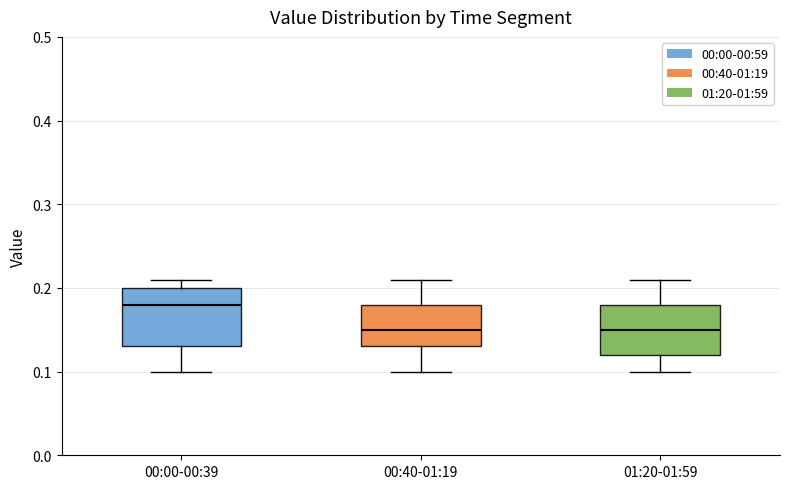

Reading left to right, read every box against the y-axis: the position of its median line, the range the box covers, and the ends of its whiskers. The values are not printed on the chart, so give them approximately, as read against the axis.

00:00-00:39: median 0.18, box 0.13 to 0.20, whiskers 0.10 to 0.21
00:40-01:19: median 0.15, box 0.13 to 0.18, whiskers 0.10 to 0.21
01:20-01:59: median 0.15, box 0.12 to 0.18, whiskers 0.10 to 0.21